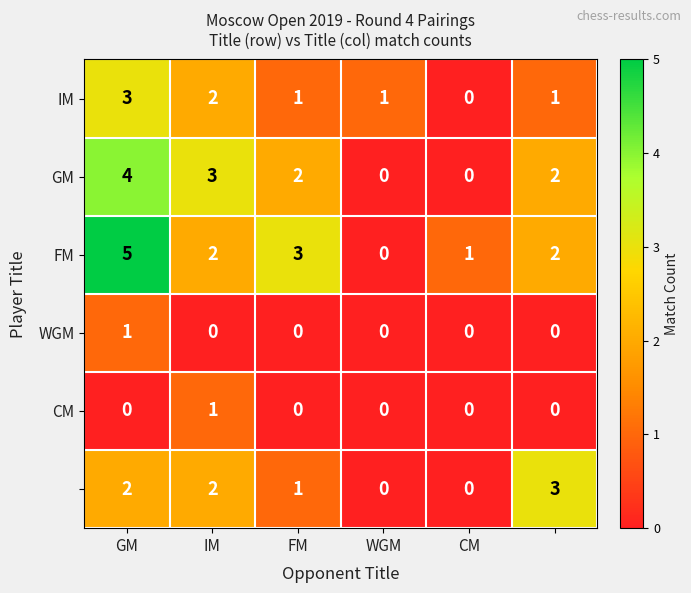

What is the maximum value shown in the chart?

5